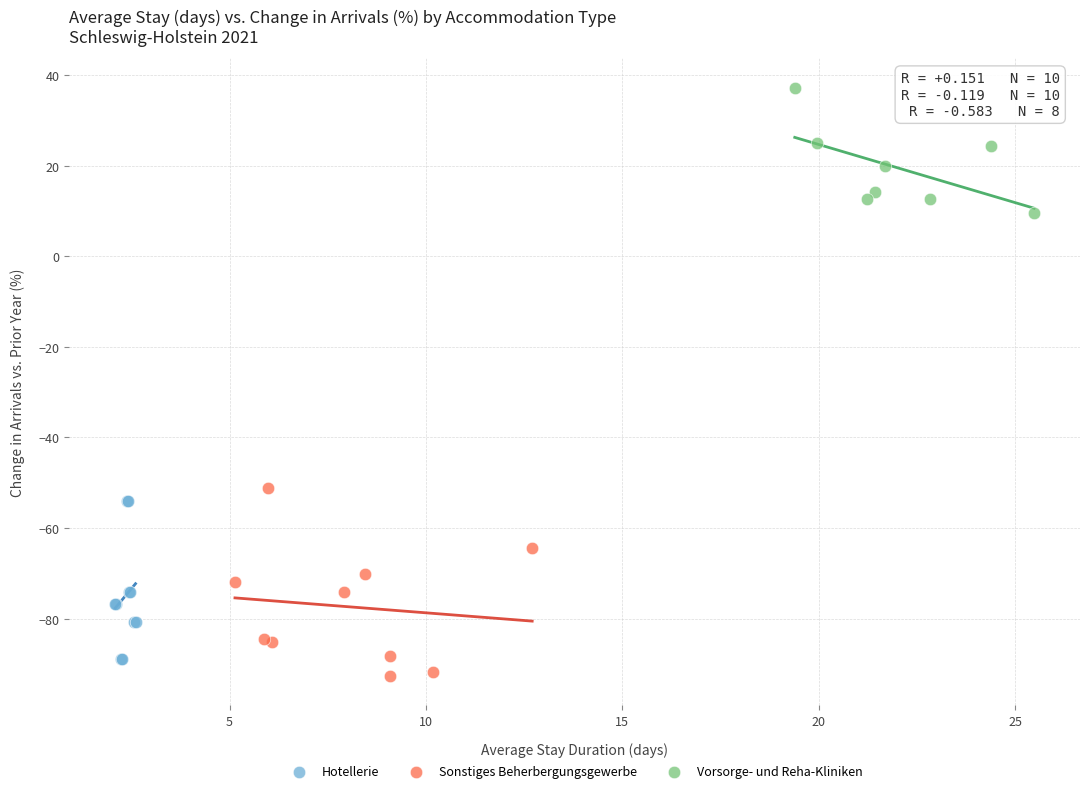

Which series reaches the minimum Y coordinate?

Sonstiges Beherbergungsgewerbe